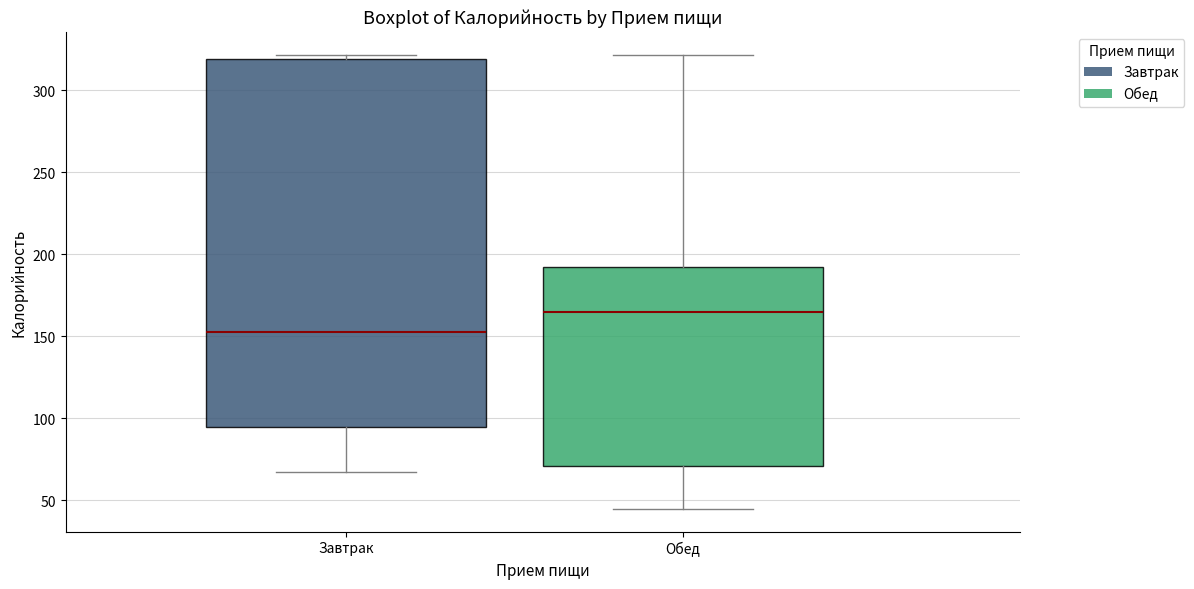

Which box is the tallest, from its lower edge to its upper edge?

Завтрак